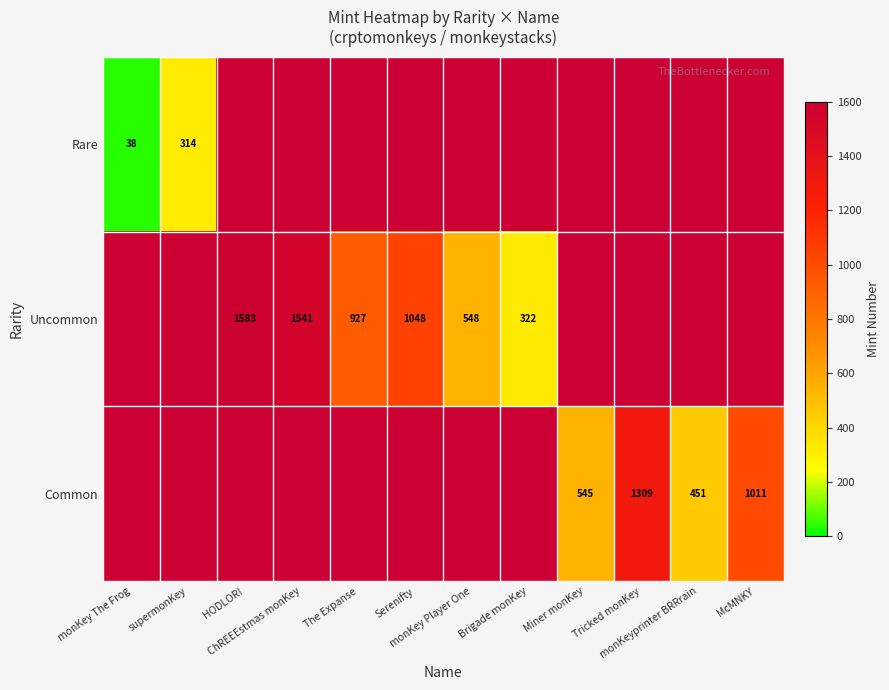

What is the total value across all series at ChREEEstmas monKey?

1541